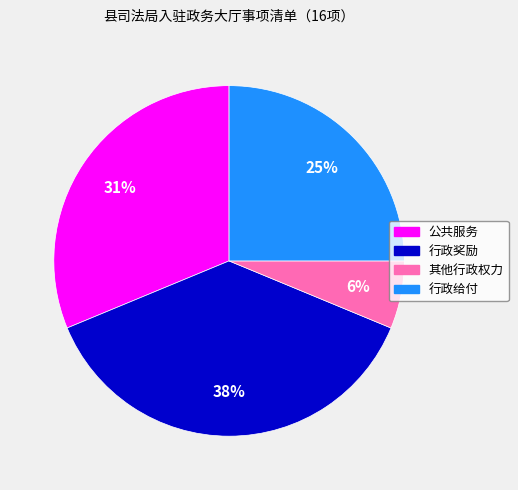

To the nearest percent, what portion does 其他行政权力 represent?

6%